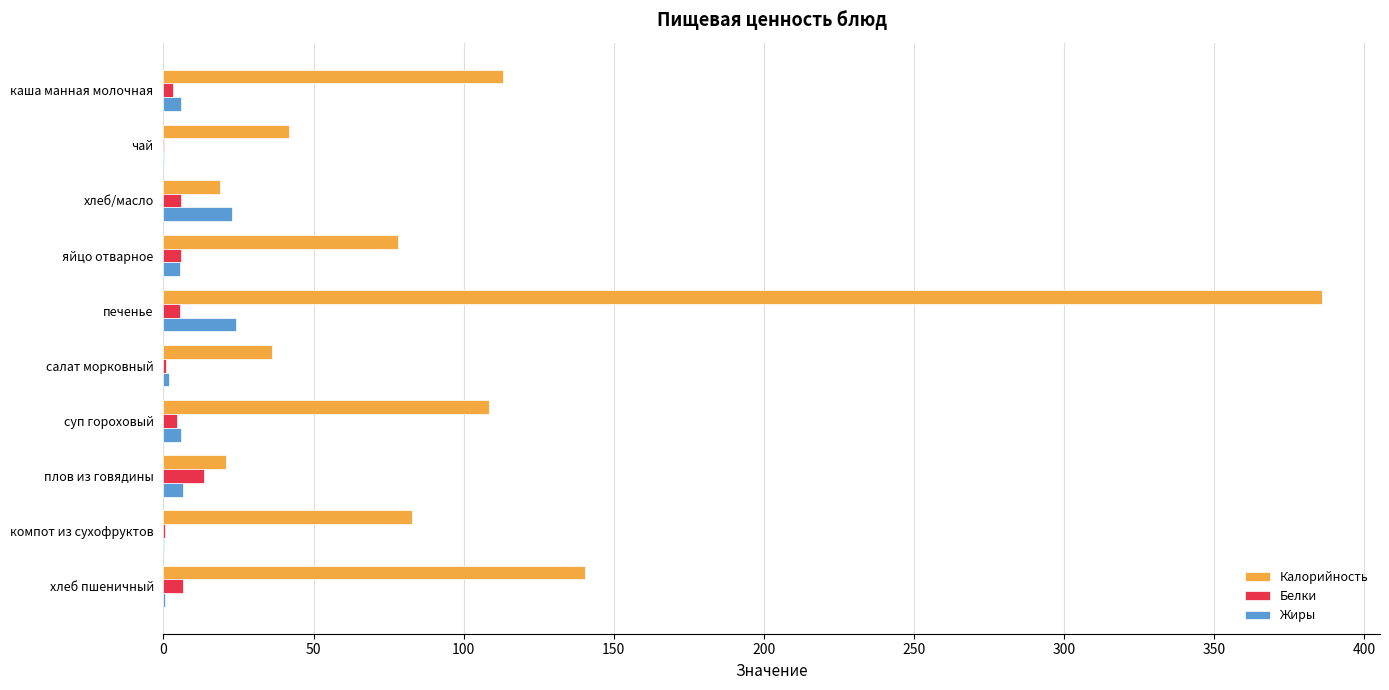

What is the greatest value displayed?

386.0